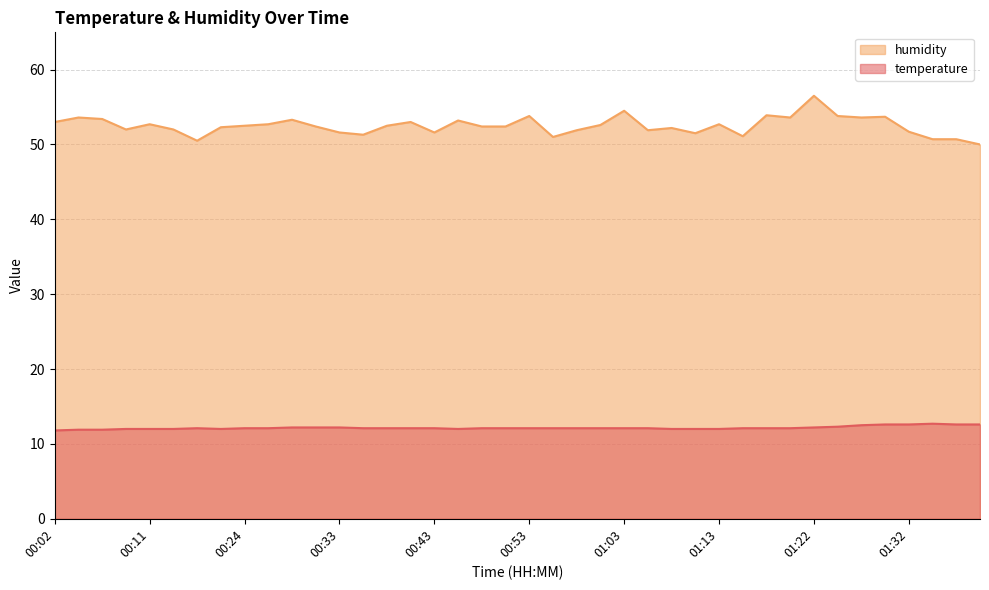

What are all the series names shown in the legend?

humidity, temperature